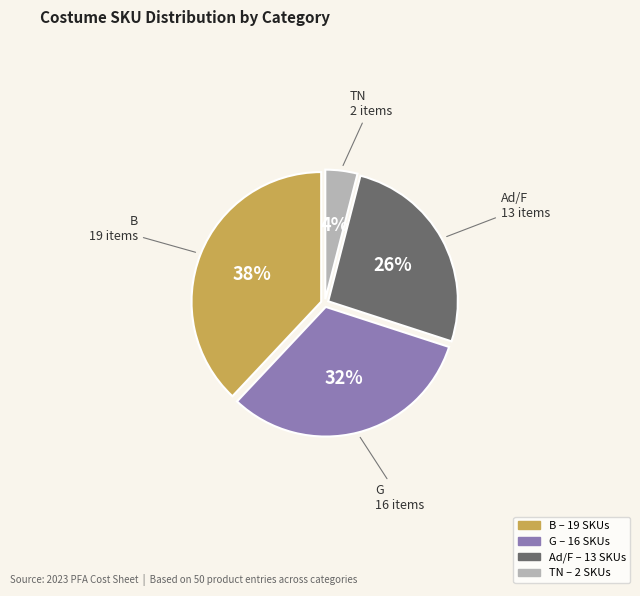

Is there a majority slice in this chart?

No